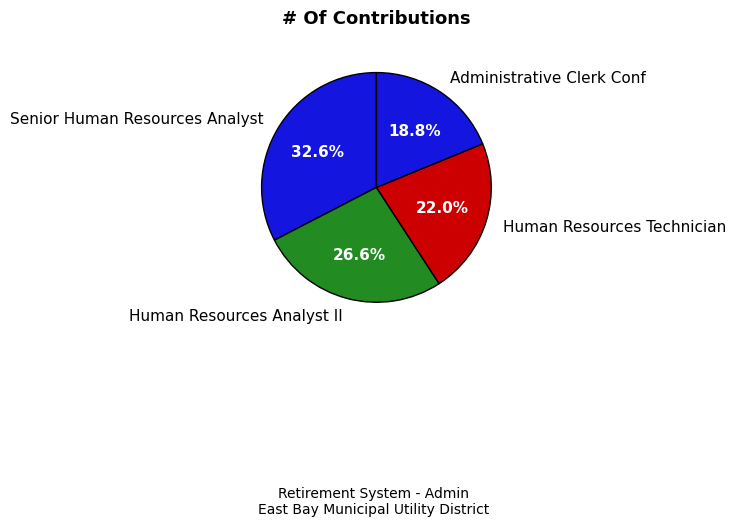

To the nearest percent, what portion does Human Resources Technician represent?

22%